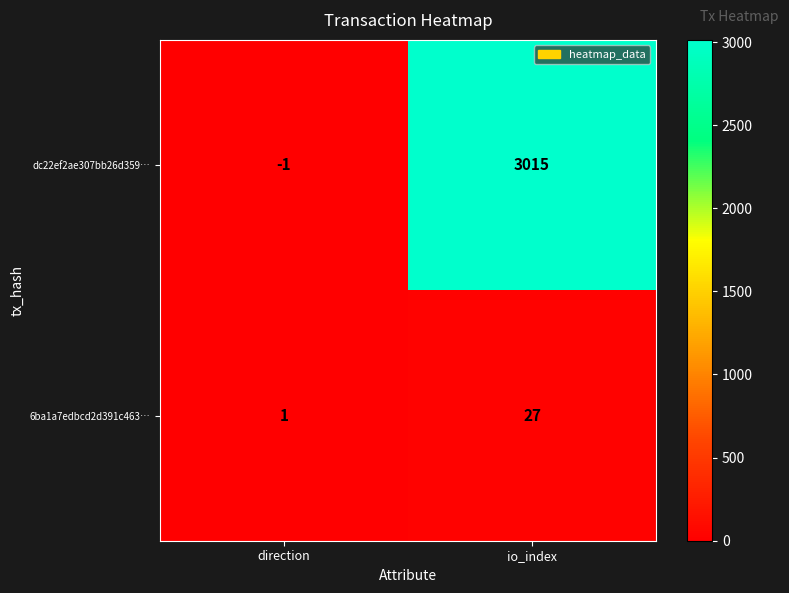

What is the difference between the maximum and minimum values in the dc22ef2ae307bb26d359… series?

3016